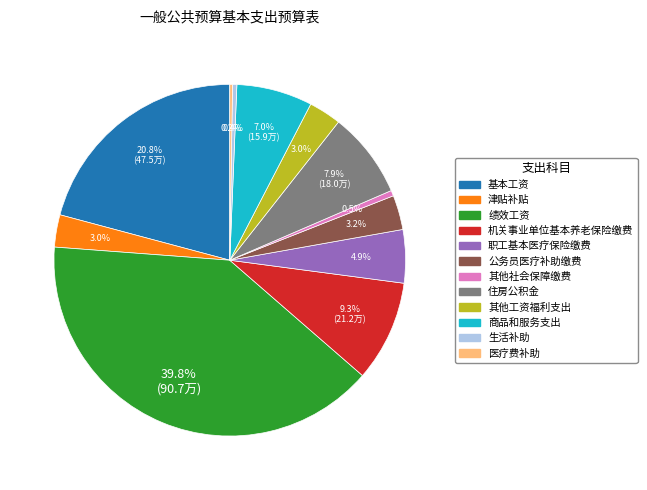

Is there a majority slice in this chart?

No